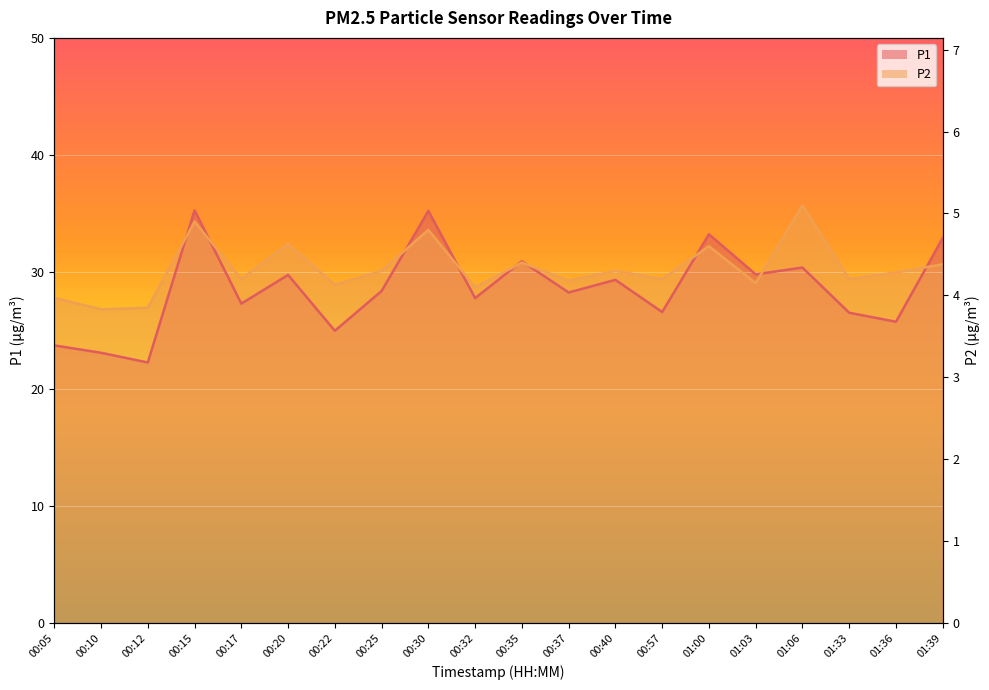

In P2, how many points are lower than both neighbors (excluding endpoints)?

8